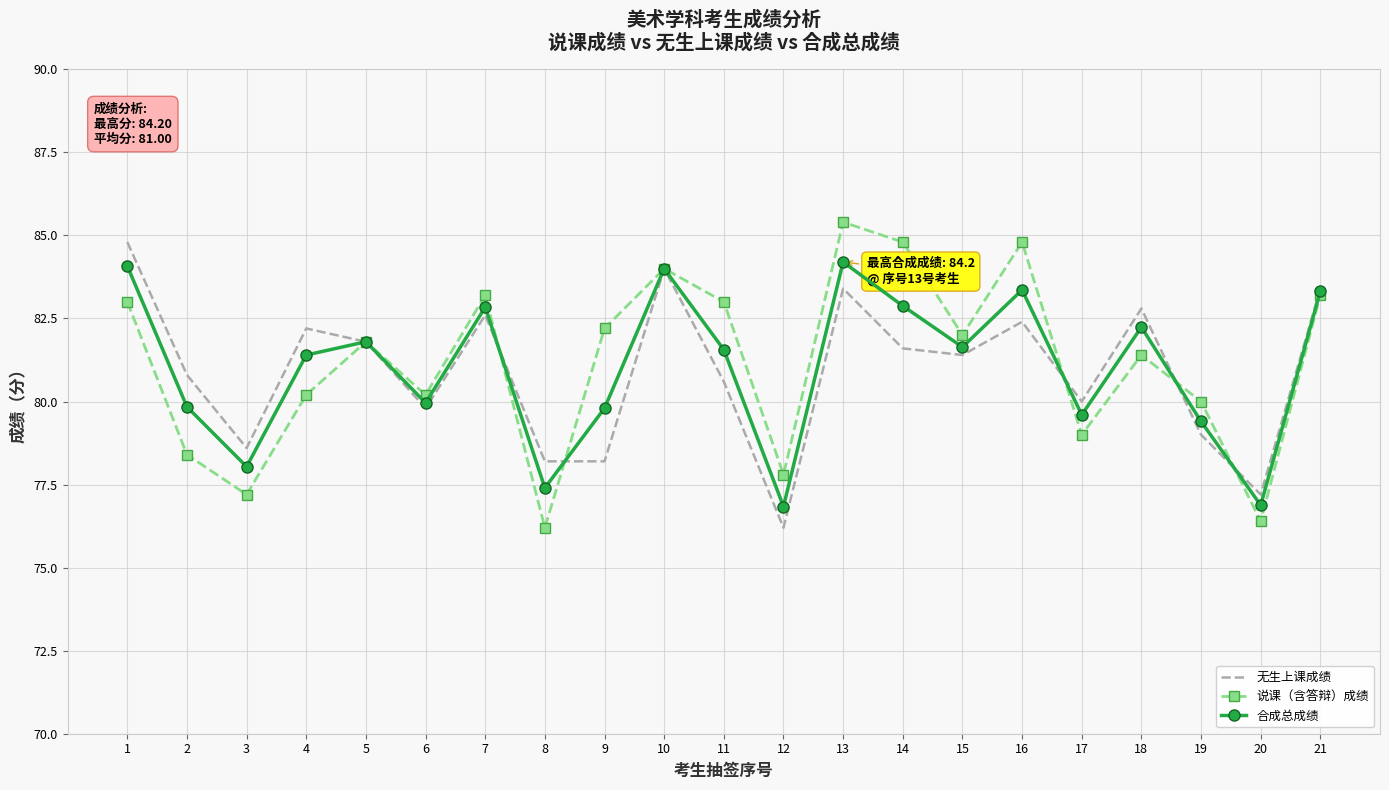

In 无生上课成绩, how many points are higher than both neighbors (excluding endpoints)?

6